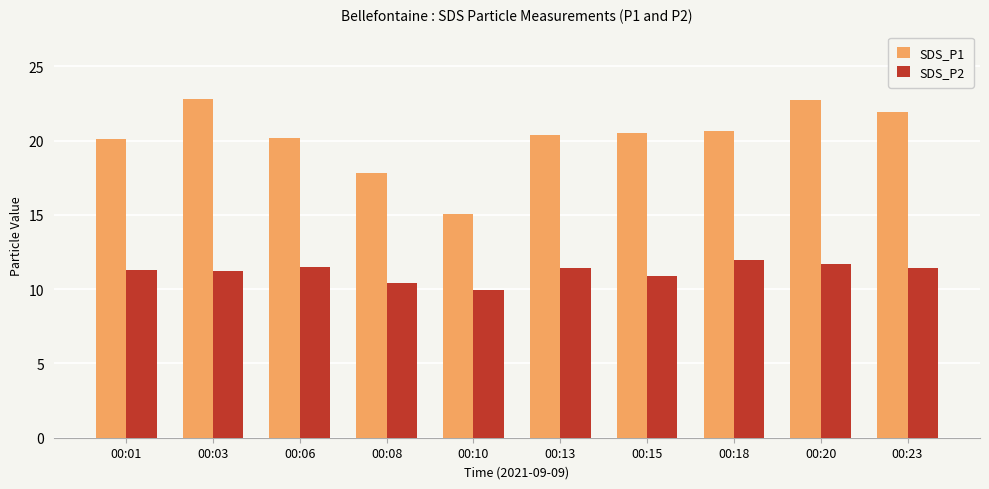

How many bars are there in each group?

2